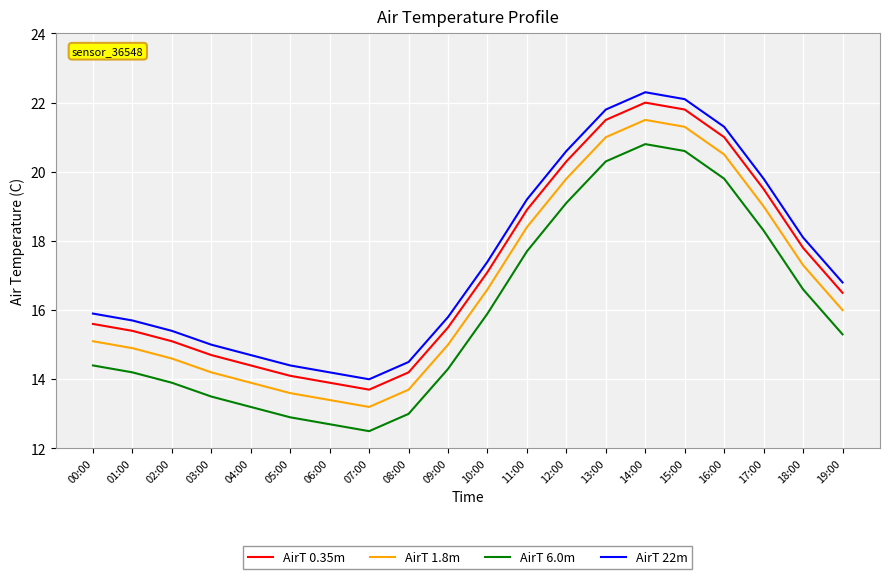

True or false: AirT 1.8m and AirT 6.0m cross at least once.

False